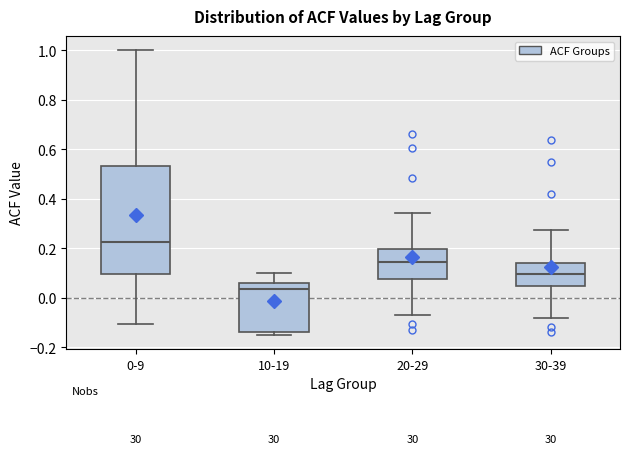

Which box has the highest median line?

0-9